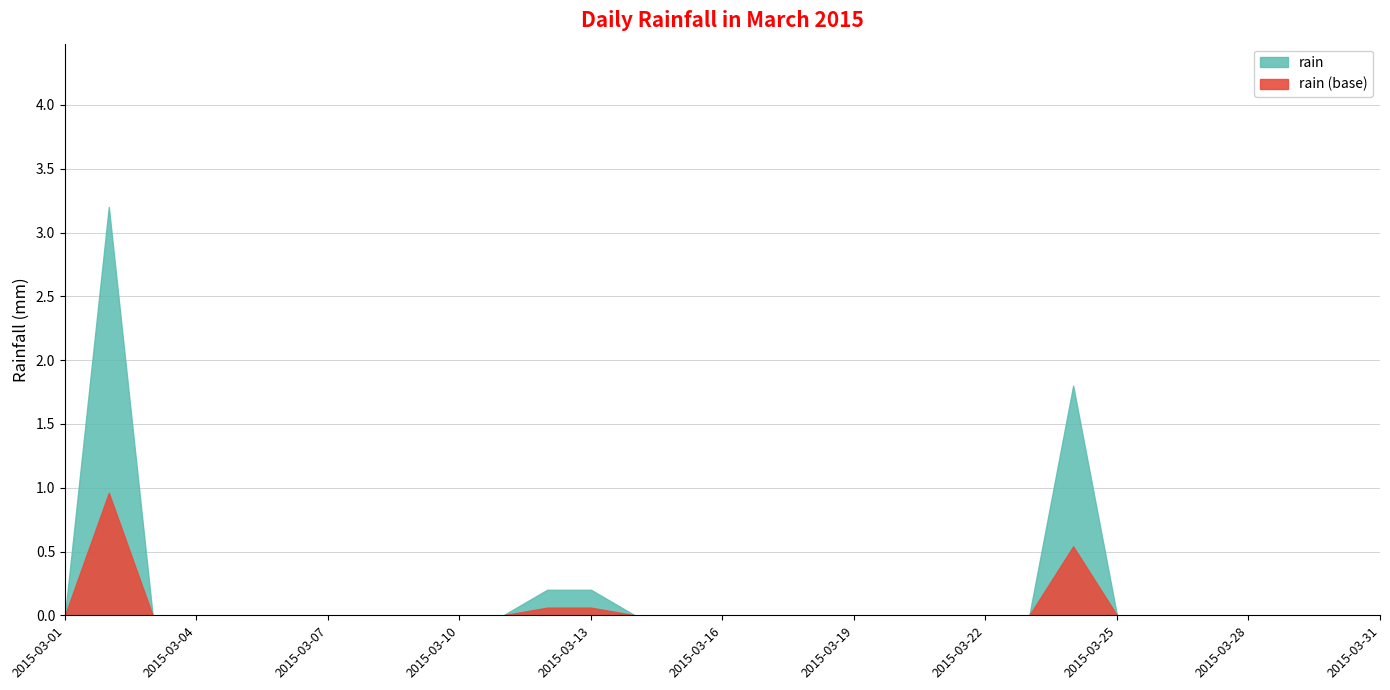

At which category does the chart reach its peak across all series?

2015-03-02